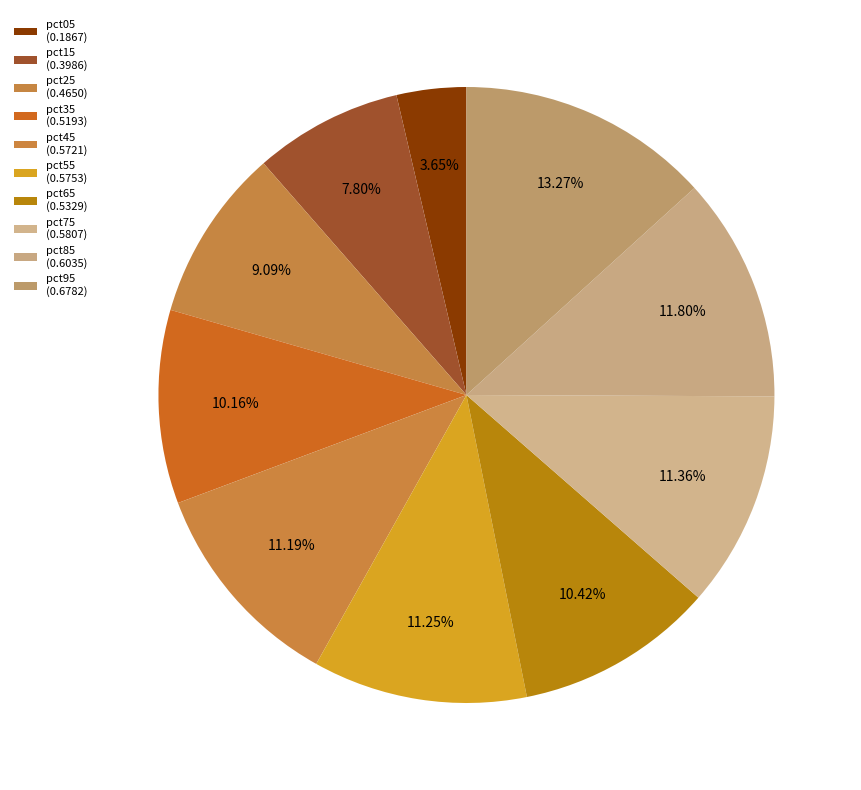

Is there any slice that represents more than half of the pie?

No